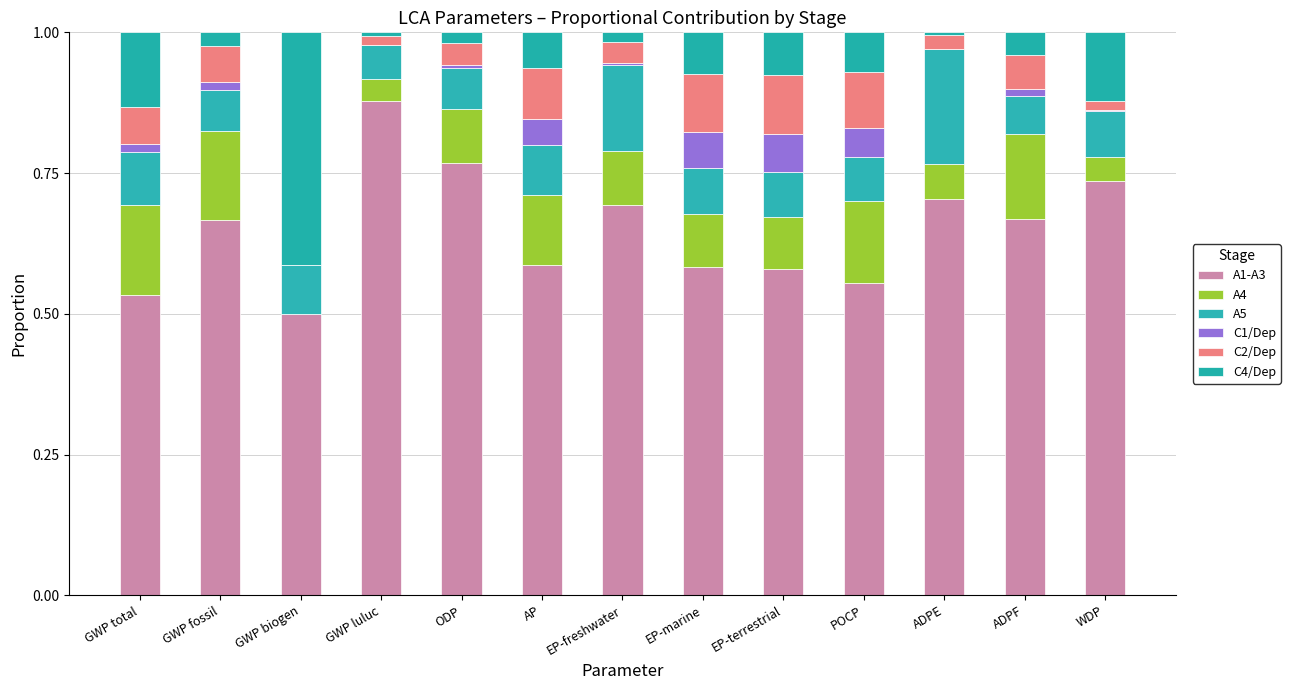

Are the bars grouped side by side (vs. stacked)?

No